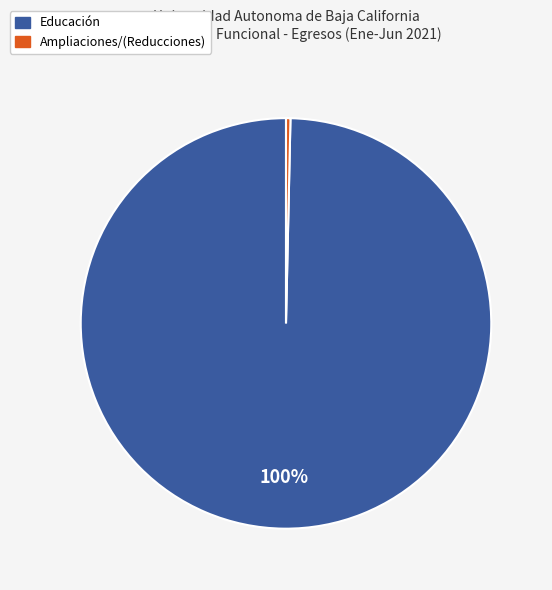

To the nearest percent, what is the average slice percentage?

50%